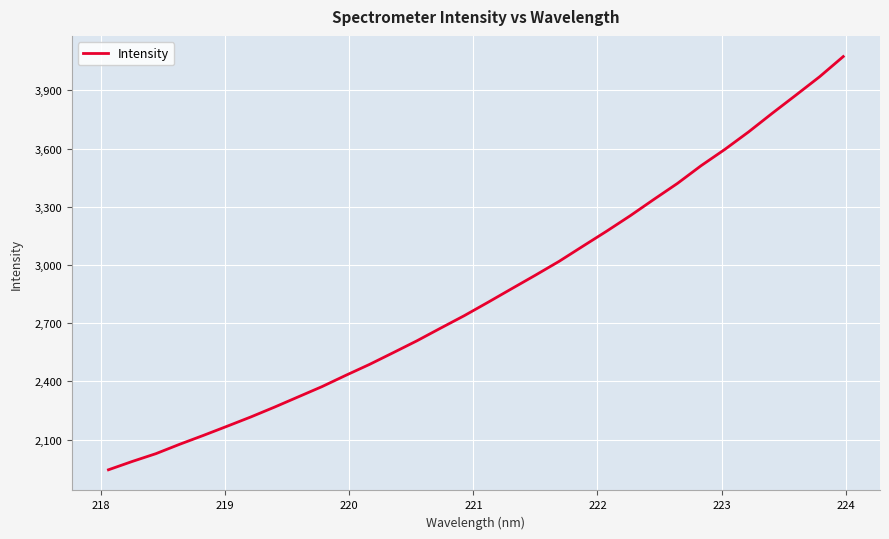

What is the difference between the maximum and minimum values?

2130.3